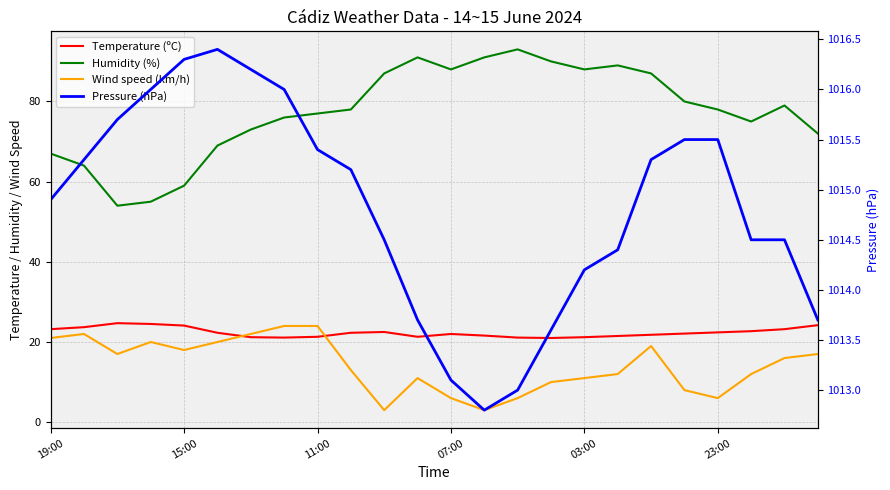

Which series has the largest total across all categories?

Pressure (hPa)